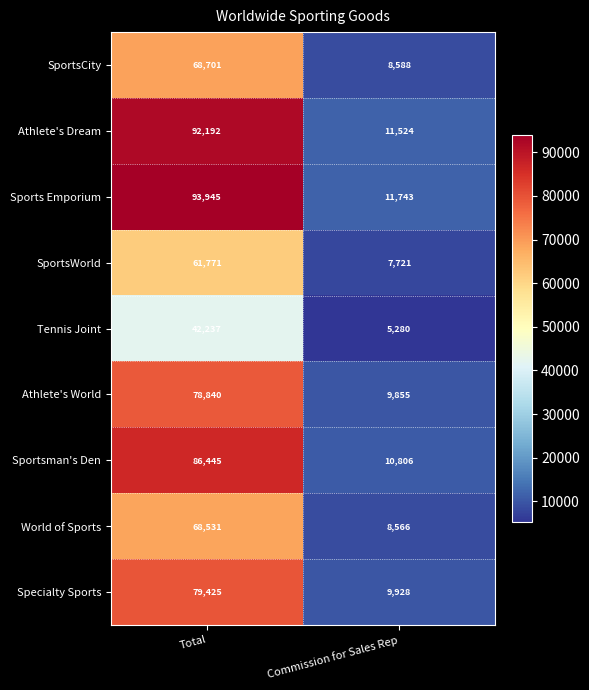

Reading right to left, what are all the values shown in this chart?

SportsCity: 8588	68701
Athlete's Dream: 11524	92192
Sports Emporium: 11743	93945
SportsWorld: 7721	61771
Tennis Joint: 5280	42237
Athlete's World: 9855	78840
Sportsman's Den: 10806	86445
World of Sports: 8566	68531
Specialty Sports: 9928	79425